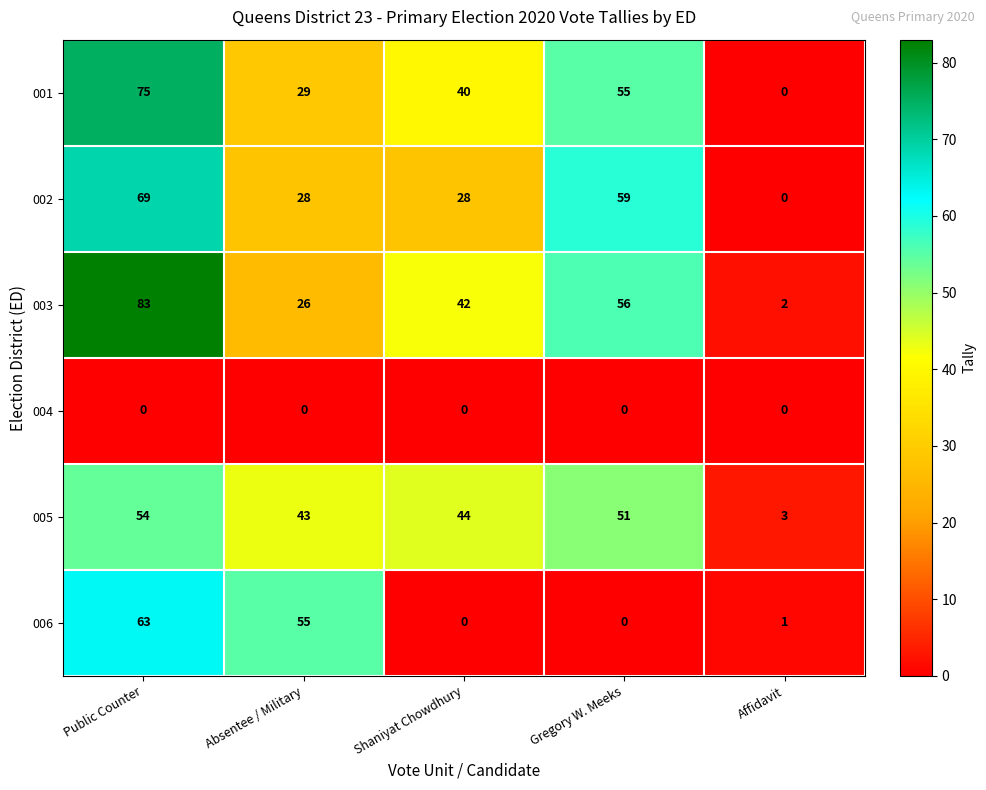

How many data points does each series have?

5